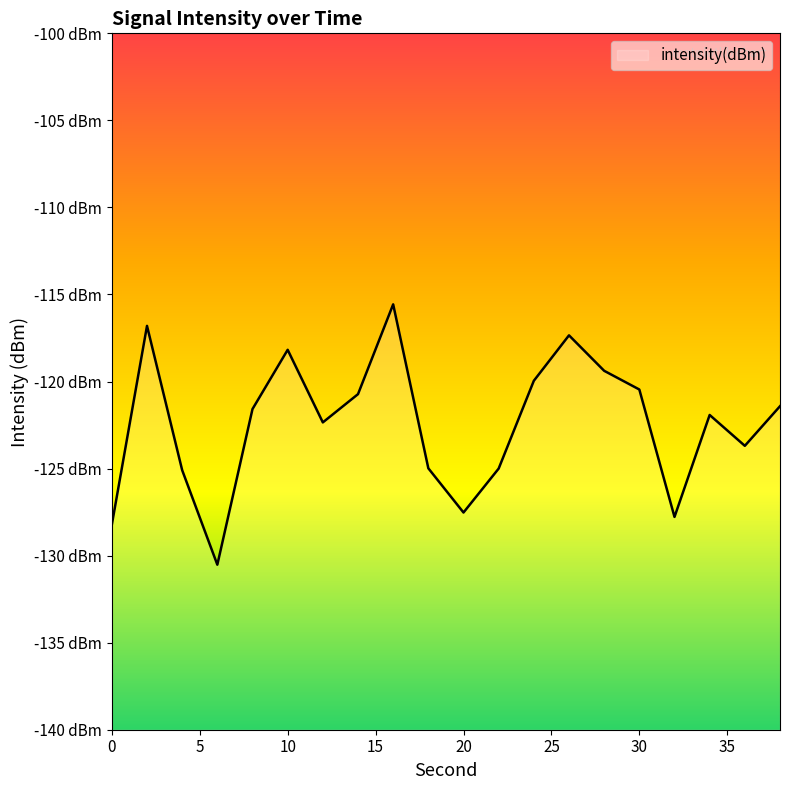

How many lines are shown in the chart?

1